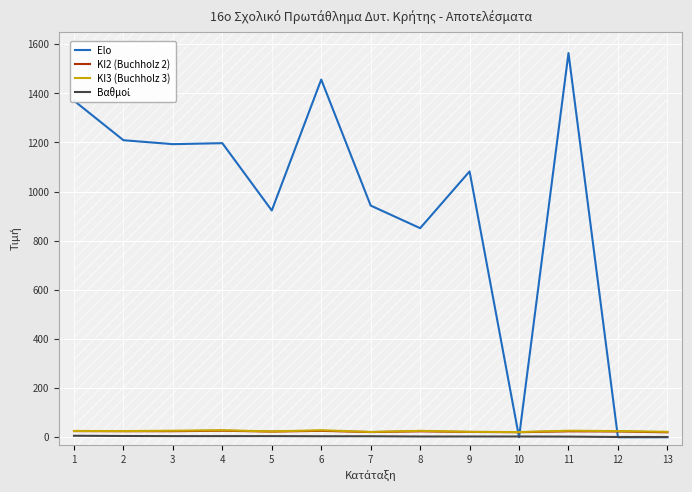

Which series has the largest range (max minus min)?

Elo